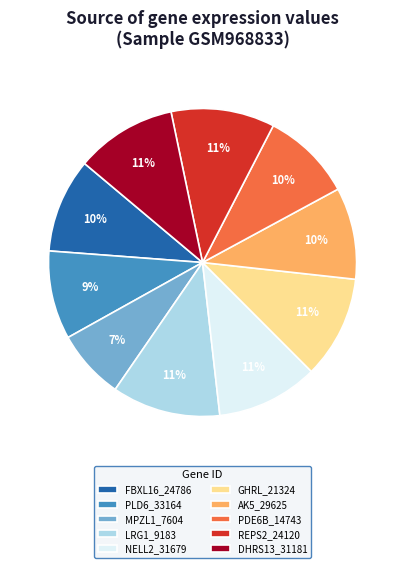

How many segments does this pie chart have?

10